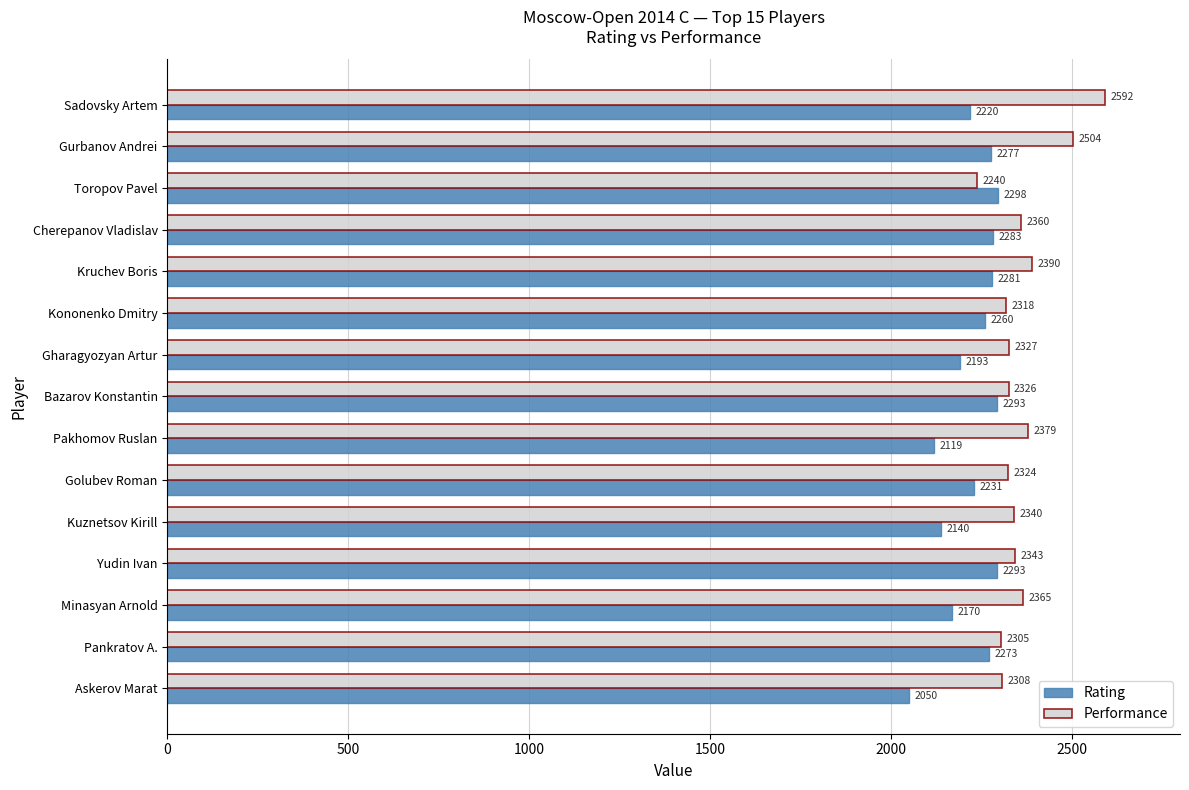

Is the value of Rating at Kuznetsov Kirill greater than the value of Performance at Pakhomov Ruslan?

No